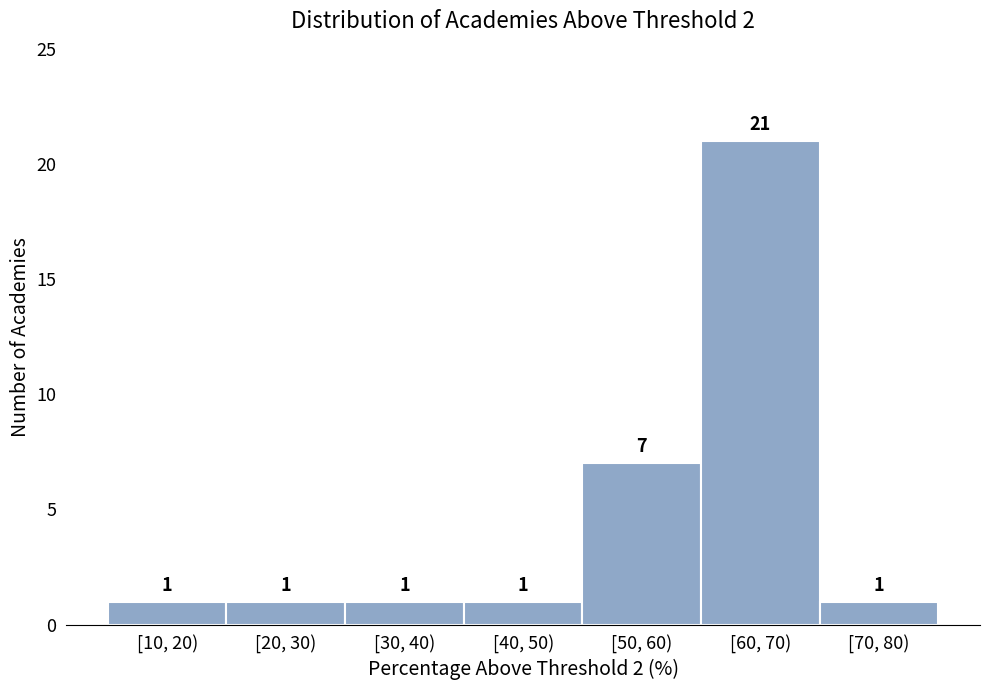

Reading left to right, transcribe all the data shown in this chart.

1	1	1	1	7	21	1